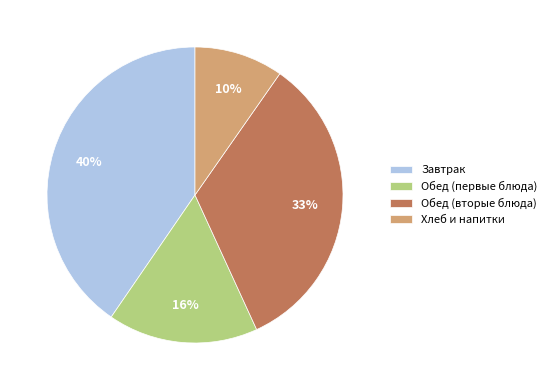

What percentage is the Обед (первые блюда) slice, to the nearest percent?

16%